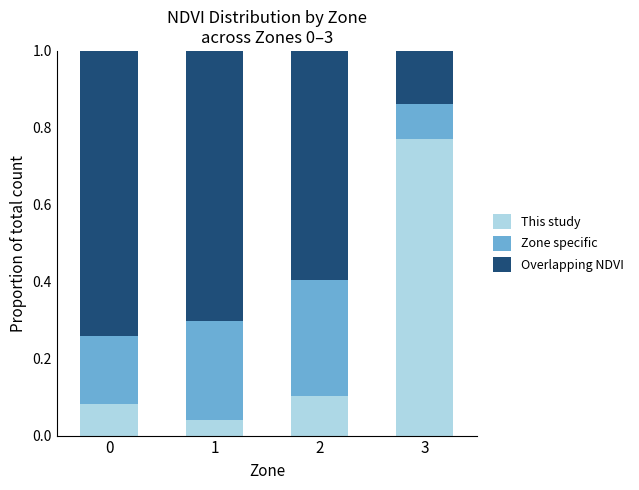

How many categories are shown in the chart?

4